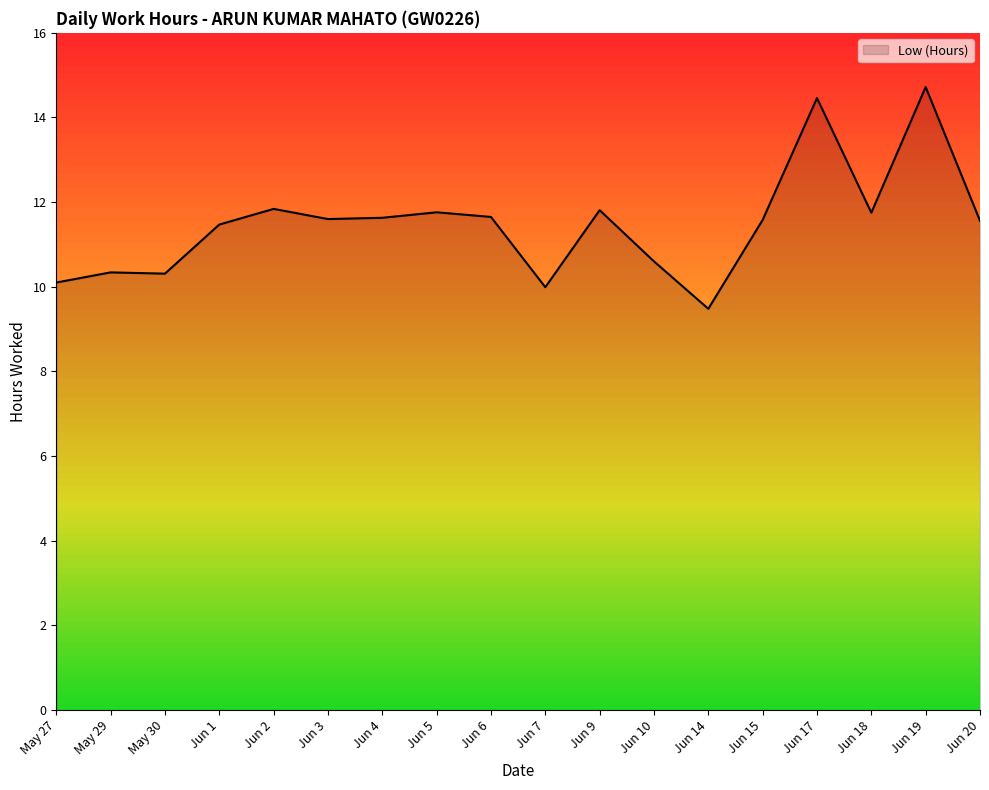

Read the value at Jun 19.

14.7